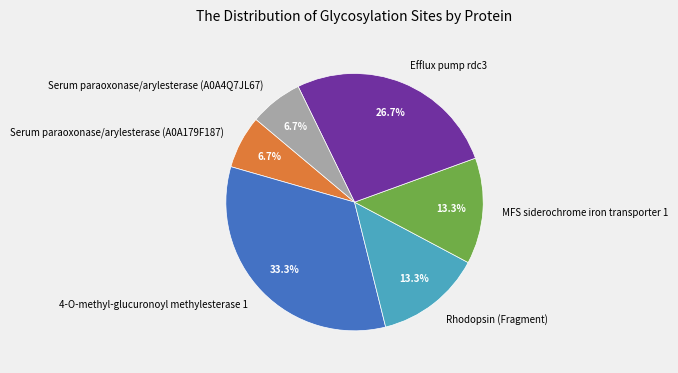

Count the number of slices in the pie.

6